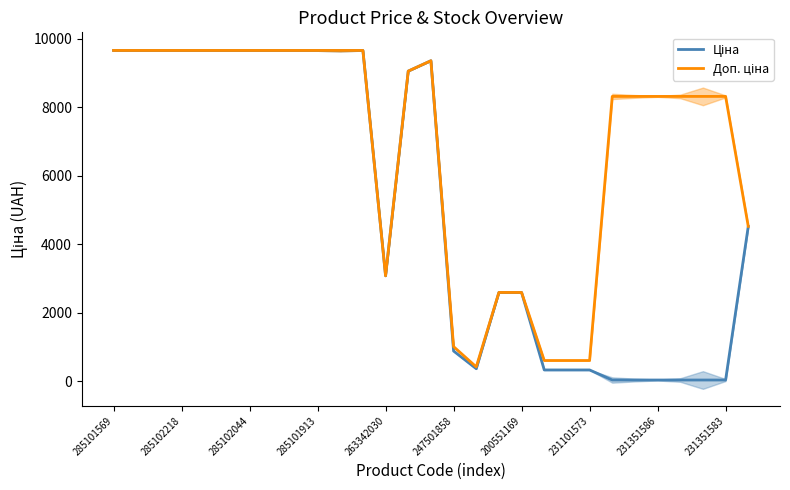

True or false: Ціна and Доп. ціна intersect in this chart.

False